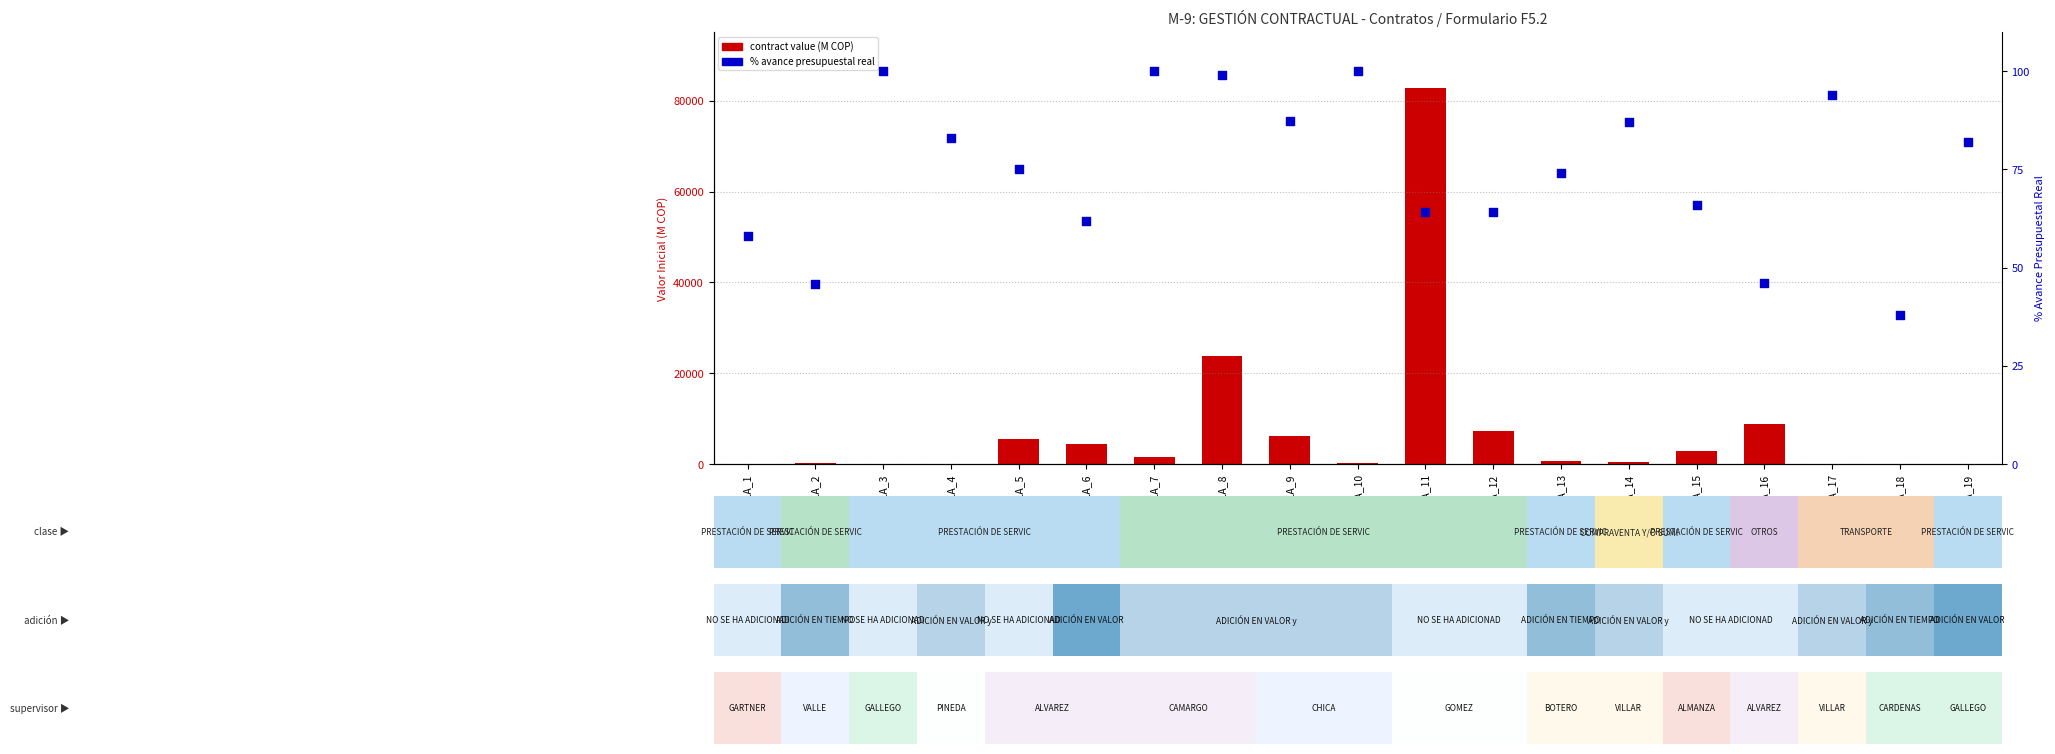

What is the total value across all series at FILA_7?

1746.8